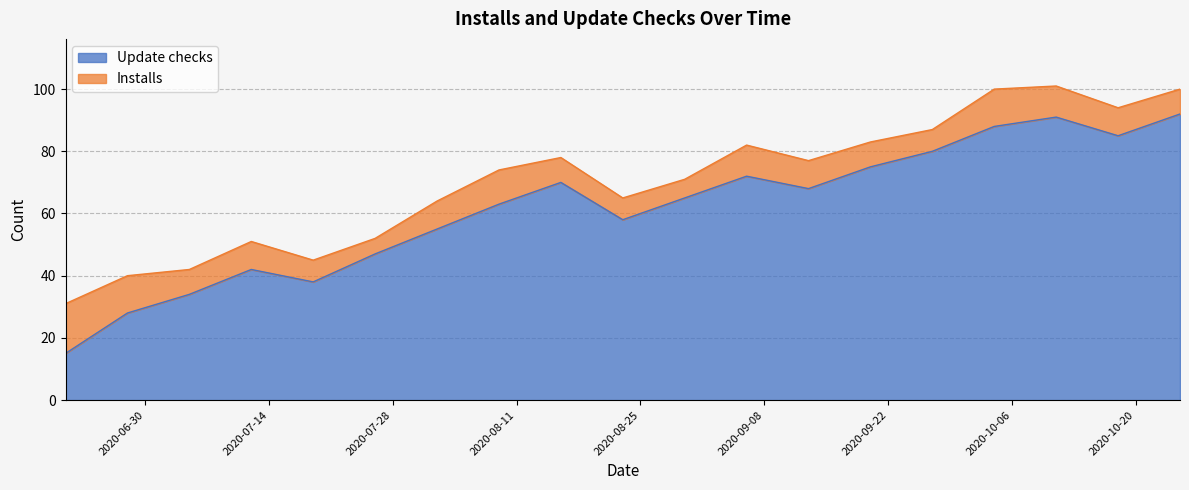

Does the chart display data point markers on the line(s)?

No